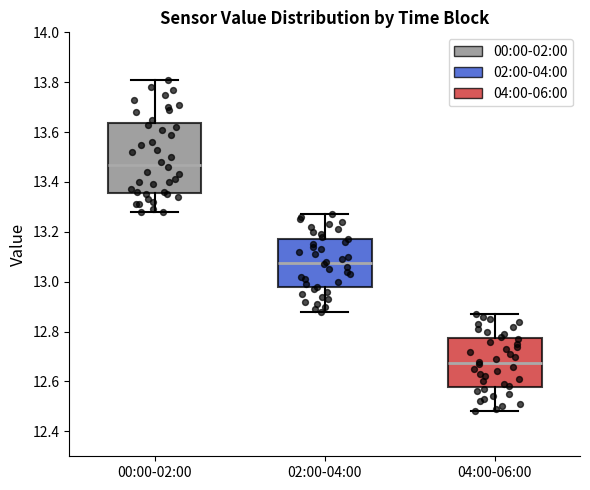

Reading left to right, read every box against the y-axis: the position of its median line, the range the box covers, and the ends of its whiskers. The values are not printed on the chart, so give them approximately, as read against the axis.

00:00-02:00: median 13.48, box 13.36 to 13.64, whiskers 13.28 to 13.82
02:00-04:00: median 13.08, box 12.98 to 13.18, whiskers 12.88 to 13.28
04:00-06:00: median 12.68, box 12.58 to 12.78, whiskers 12.48 to 12.88